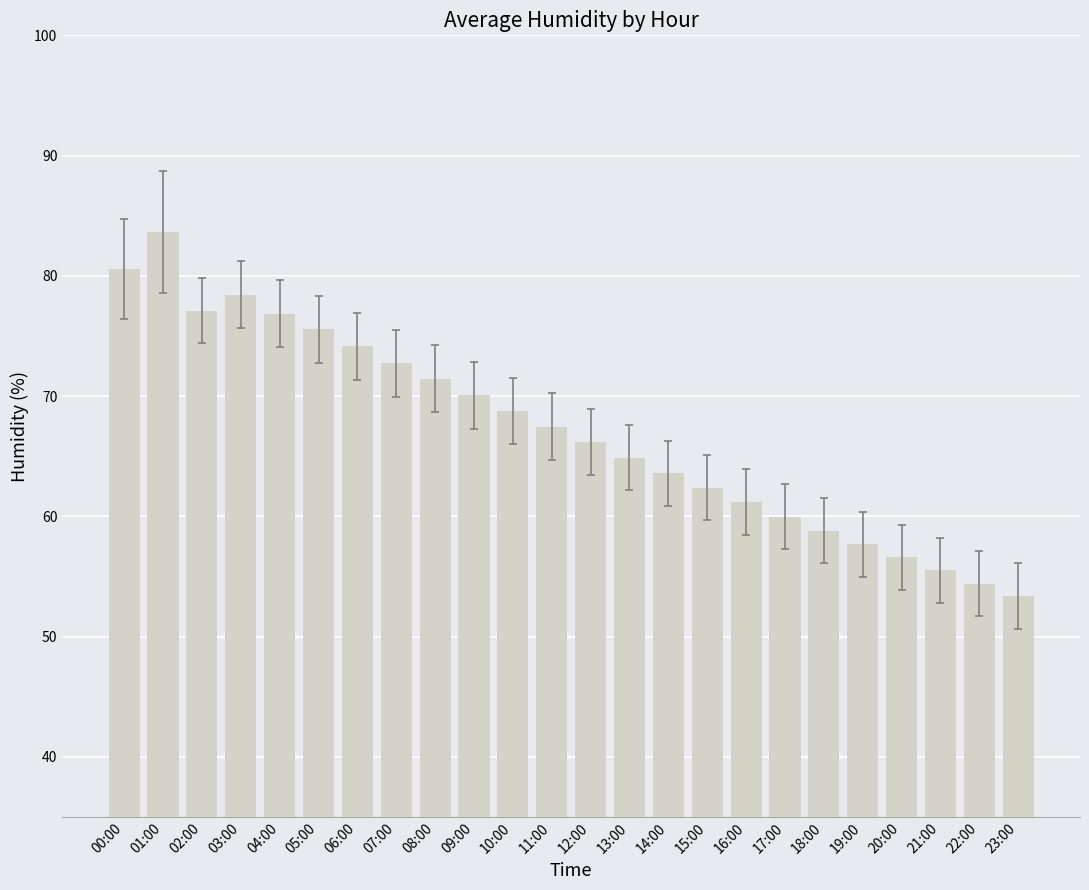

Is it true that the value at 14:00 is 63.6?

True